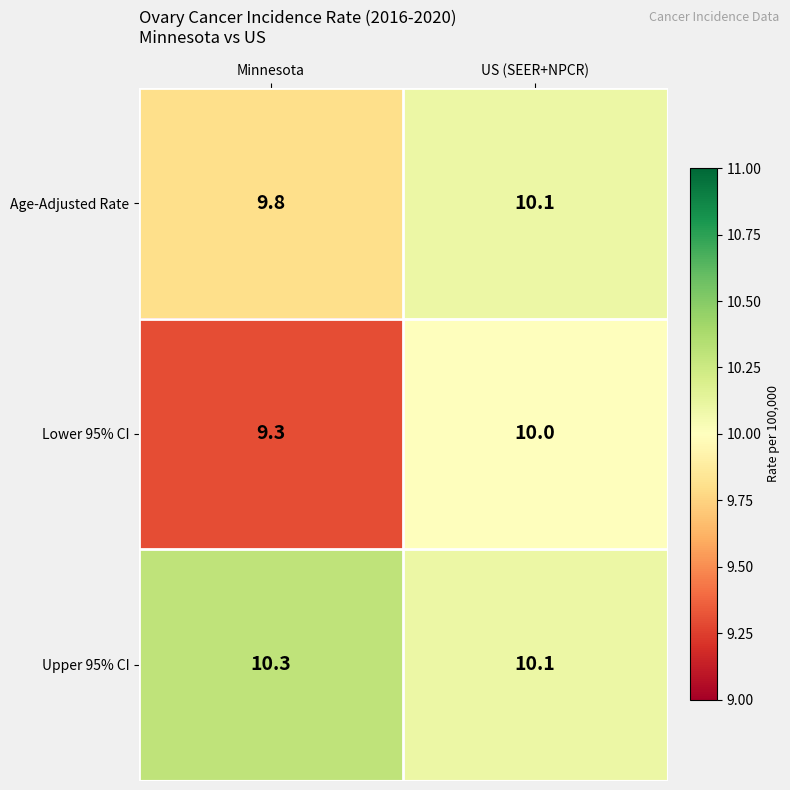

What is the sum of the Upper 95% CI values at Minnesota and US (SEER+NPCR)?

20.4